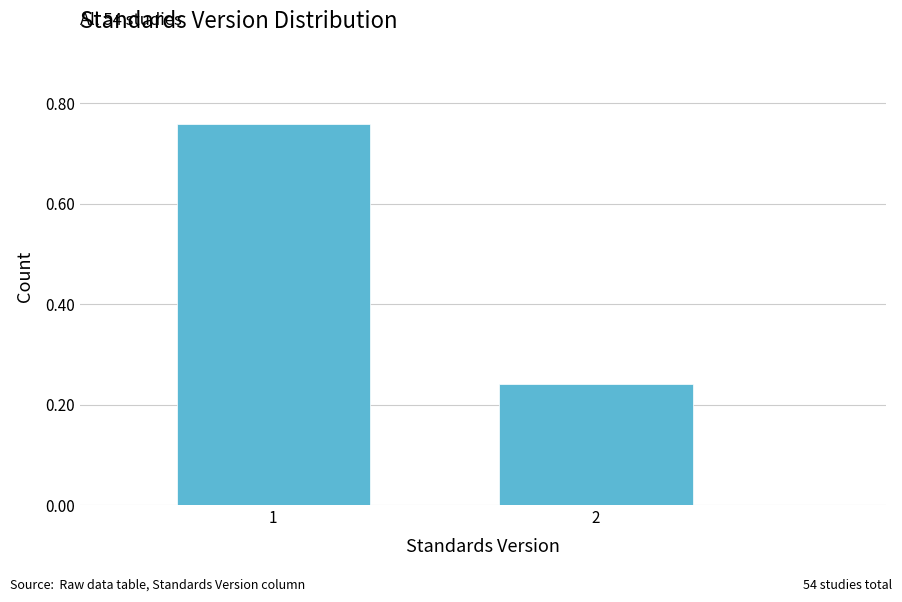

What is the change in value from 1 to 2?

-0.5